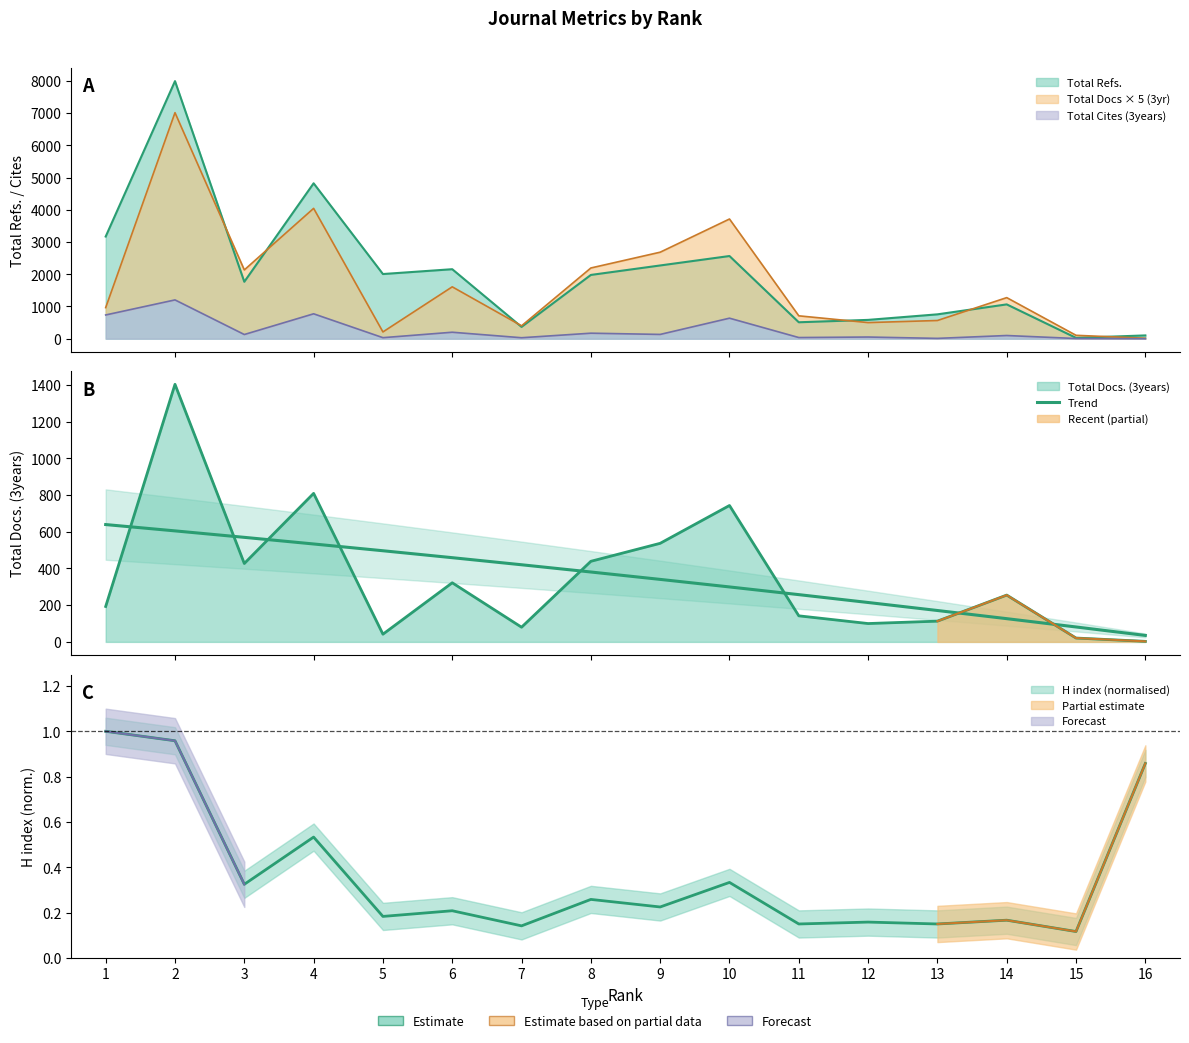

What is the change in value from 1 to 15?

-557.8